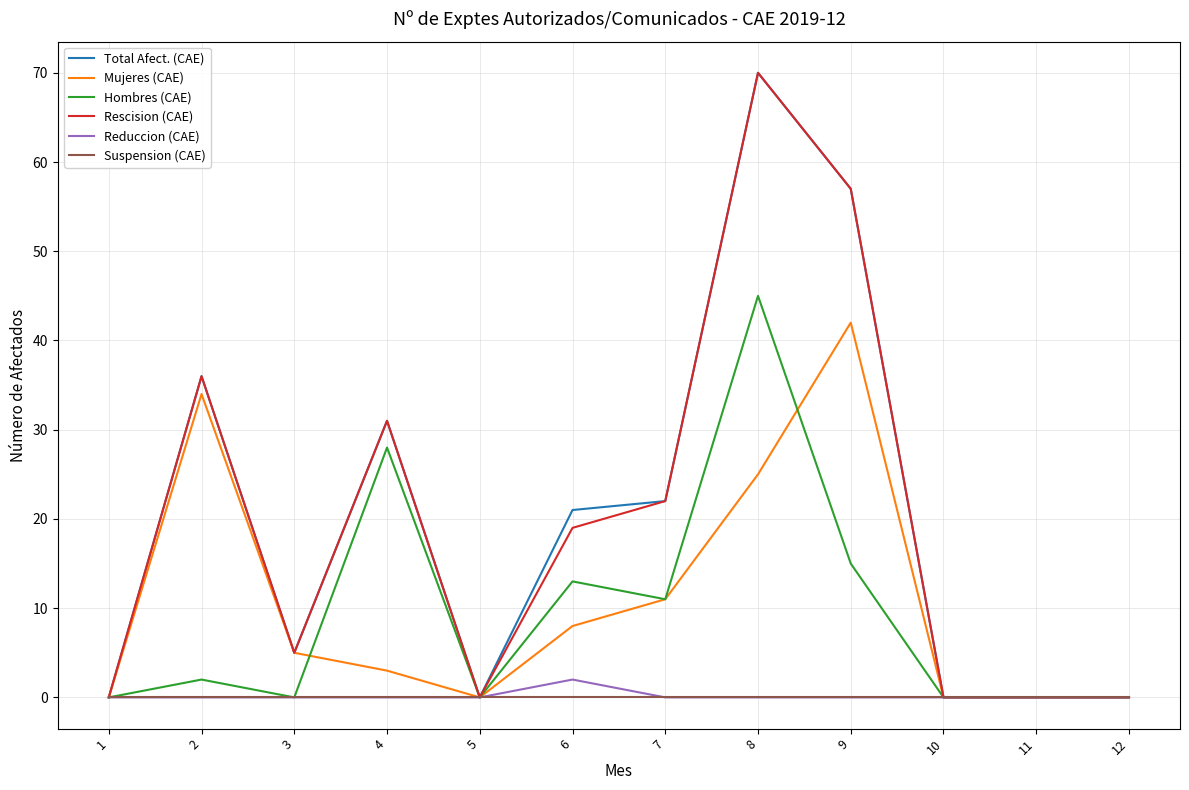

At how many categories does at least one series exceed 8?

6